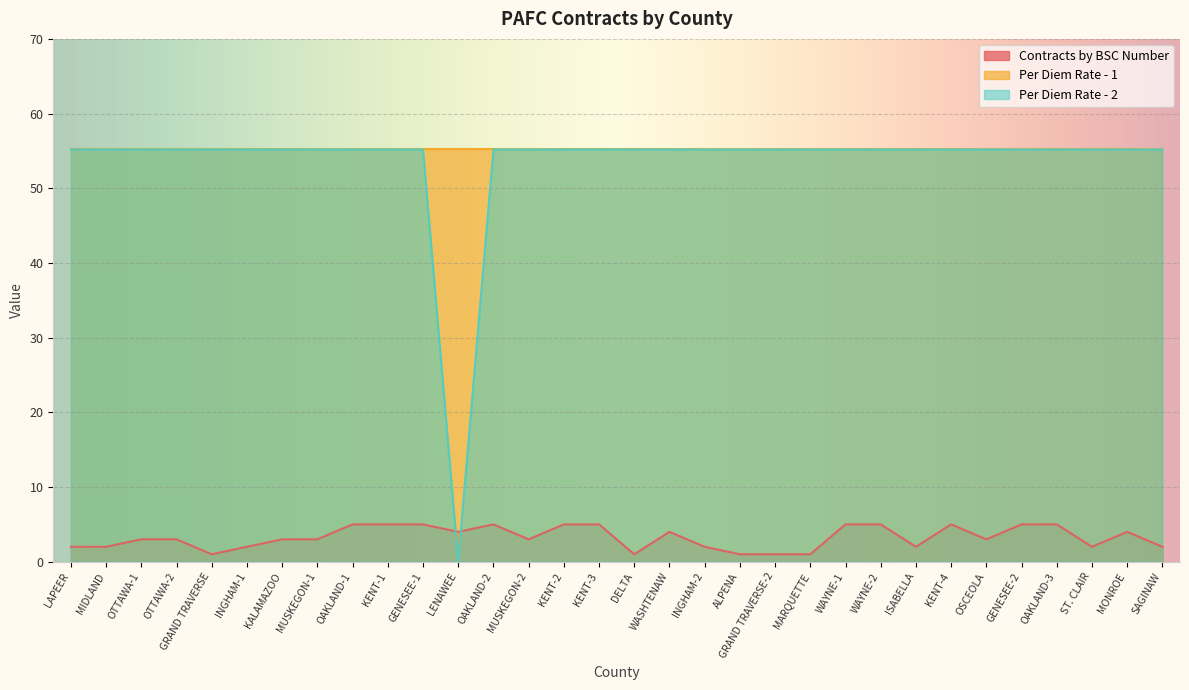

What is the label of the 16th point from the left?

KENT-3